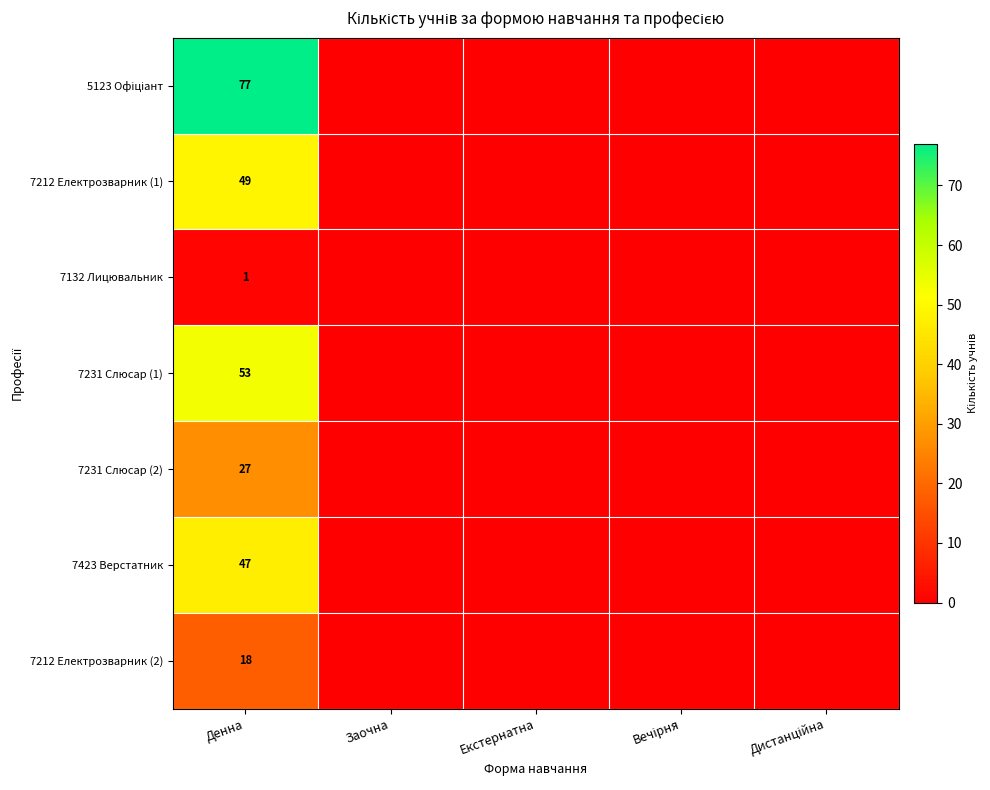

True or false: 7231 Слюсар (2) has a value of 16 at Денна.

False